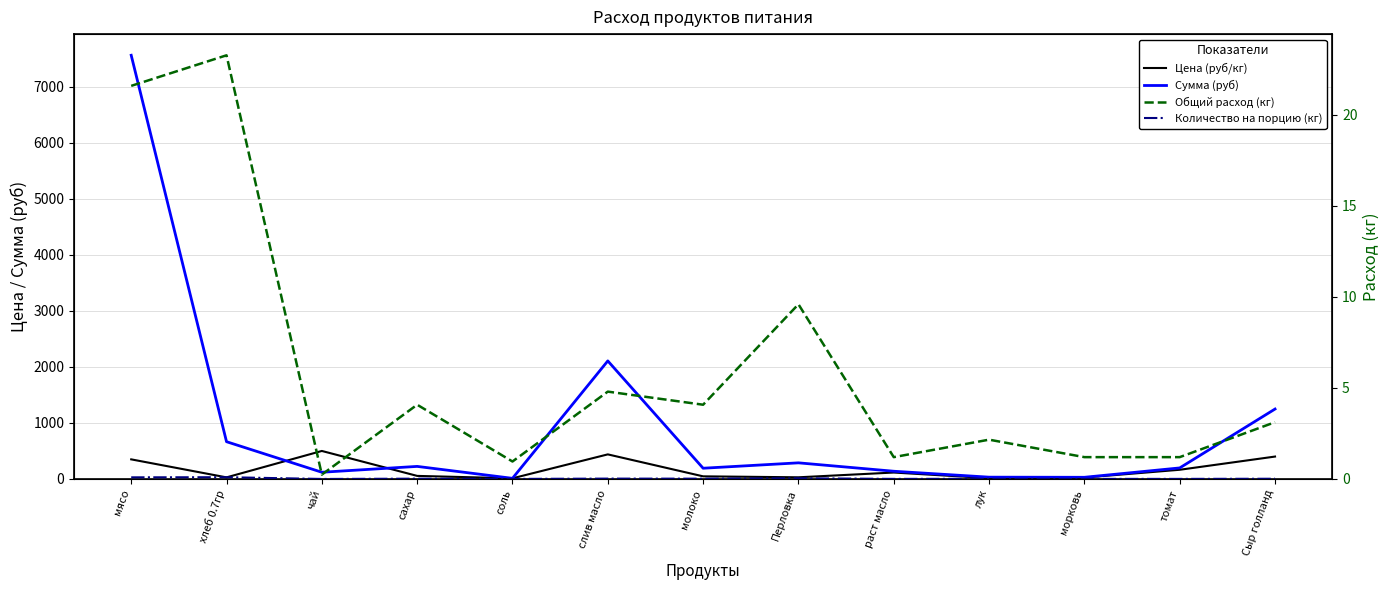

At which label is Сумма (руб) closest to 3785?

слив масло